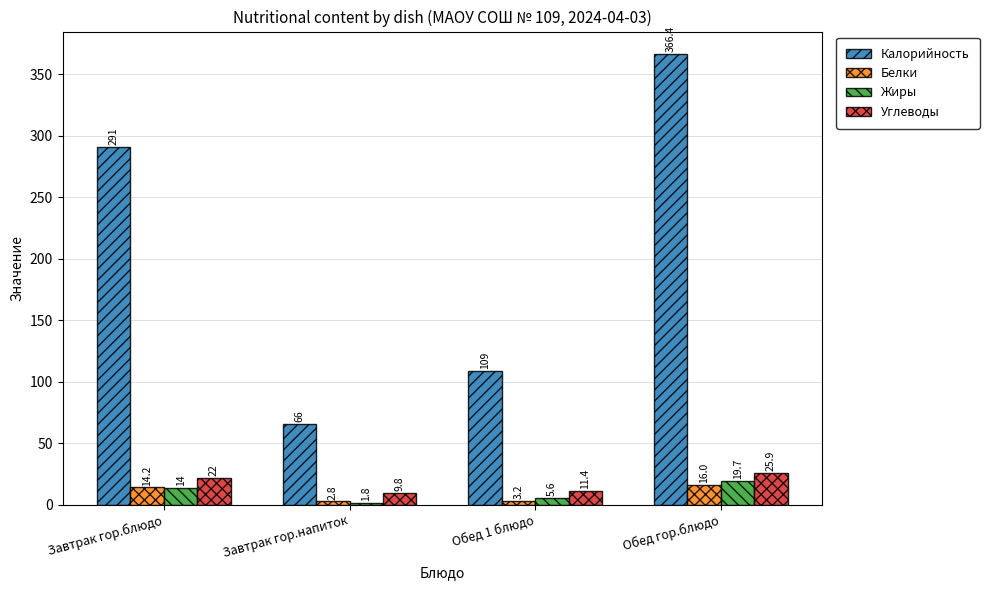

What is the sum of the Белки values at Обед 1 блюдо and Завтрак гор.напиток?

6.0